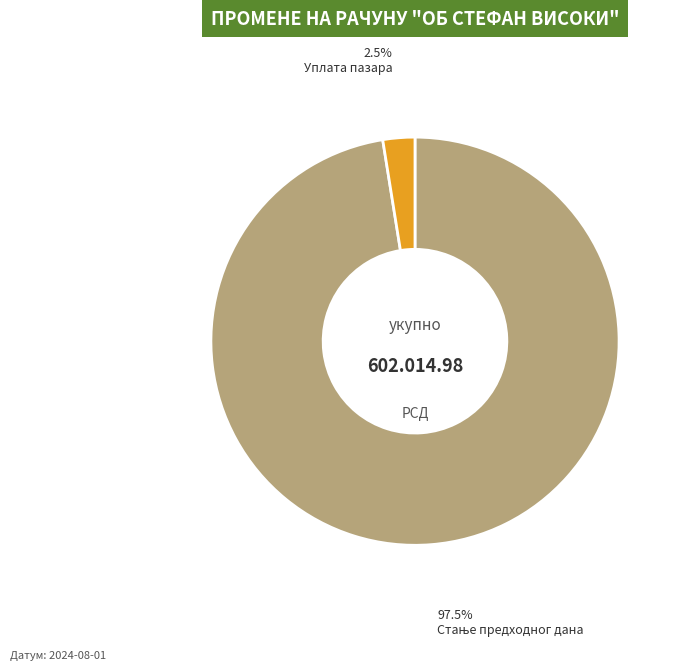

Is there any slice that represents more than half of the pie?

Yes